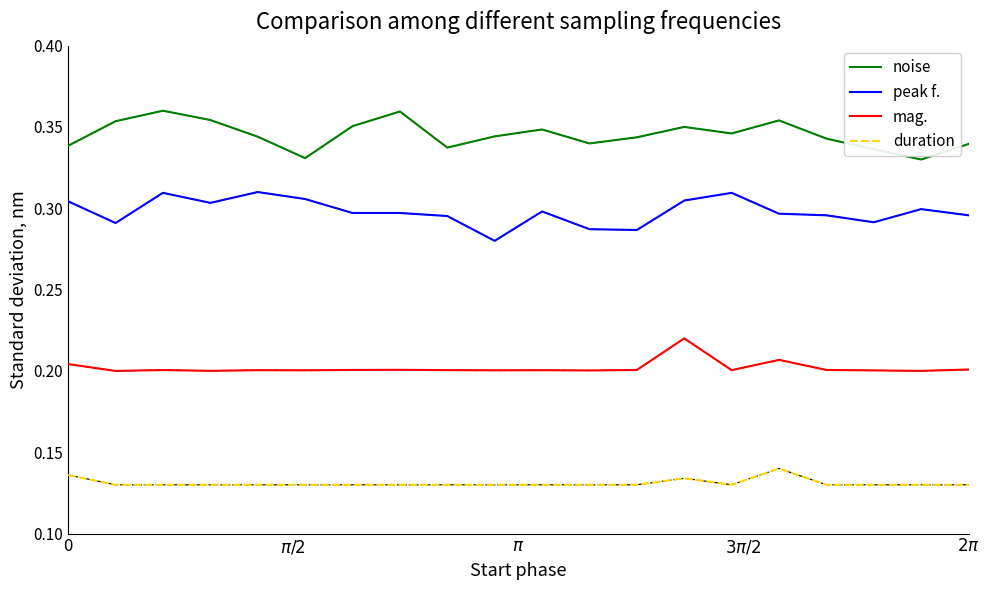

Which series has the largest total across all categories?

noise